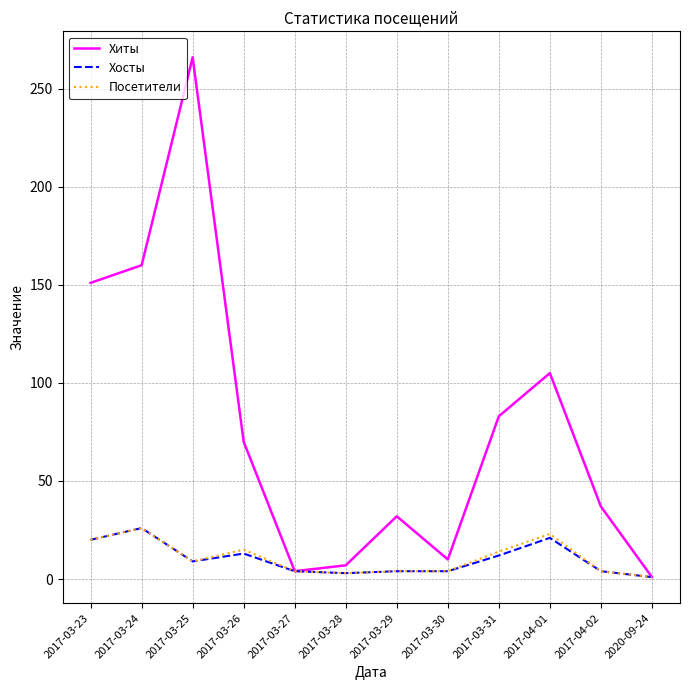

What are all the series names shown in the legend?

Хиты, Хосты, Посетители